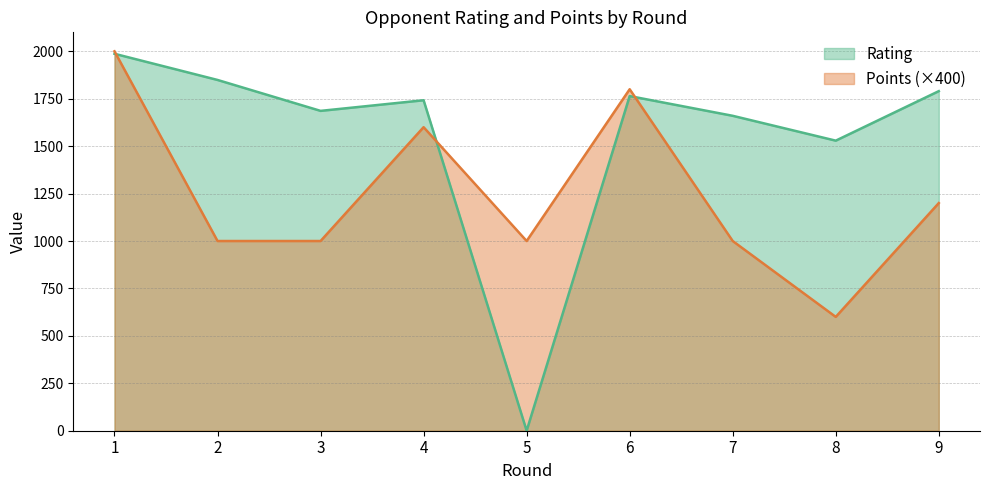

Reading left to right, transcribe all the data shown in this chart.

Rating: 1=1987	2=1849	3=1686	4=1742	5=0	6=1764	7=1660	8=1529	9=1790
Points: 1=2000	2=1000	3=1000	4=1600	5=1000	6=1800	7=1000	8=600	9=1200